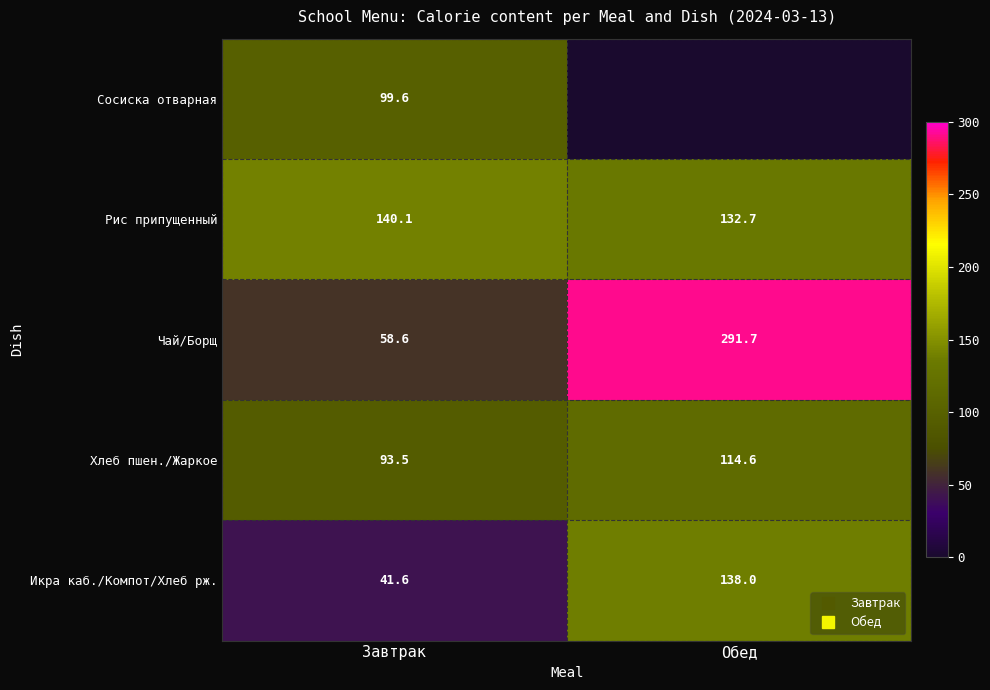

What is the sum of all Икра каб./Компот/Хлеб рж. values?

179.6